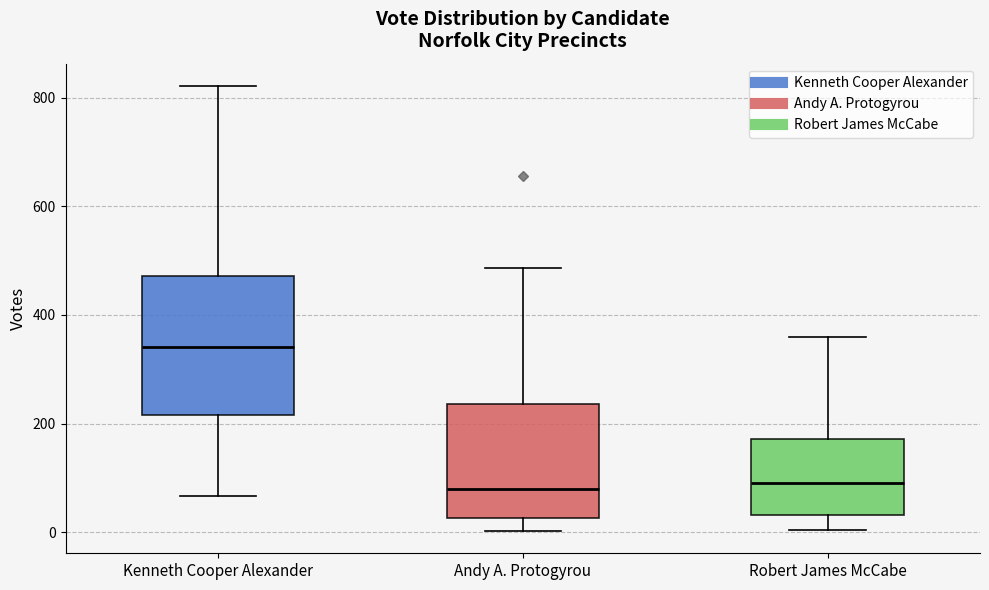

Reading left to right, read every box against the y-axis: the position of its median line, the range the box covers, and the ends of its whiskers. The values are not printed on the chart, so give them approximately, as read against the axis.

Kenneth Cooper Alexander: median 340, box 220 to 480, whiskers 60 to 820
Andy A. Protogyrou: median 80, box 20 to 240, whiskers 0 to 480
Robert James McCabe: median 100, box 40 to 180, whiskers 0 to 360